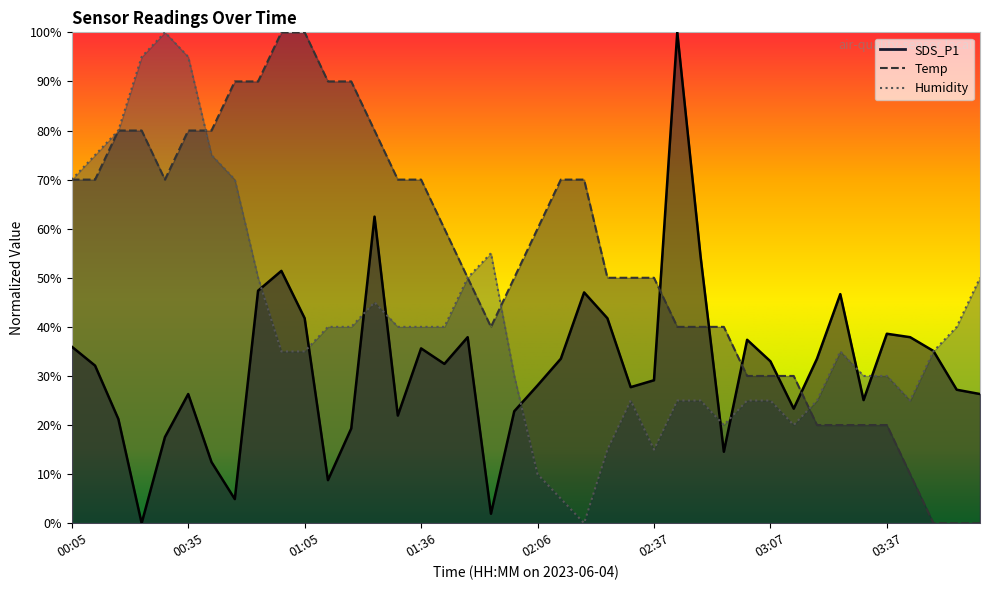

Does the chart display data point markers on the line(s)?

No